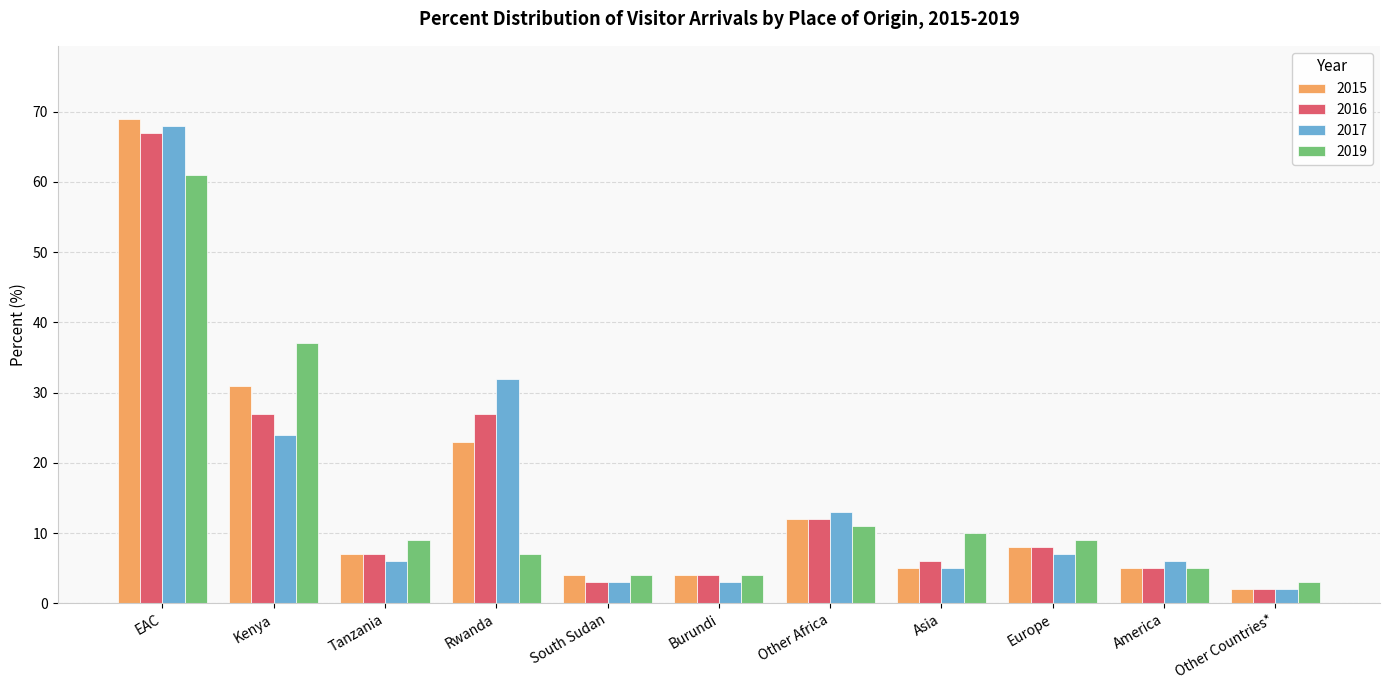

Are the bars horizontal?

No